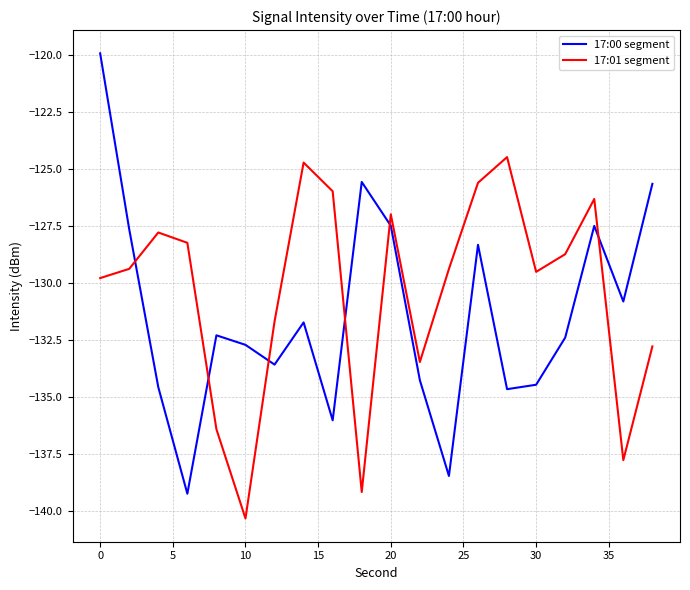

What is the highest value of the 17:01 segment series?

-124.5